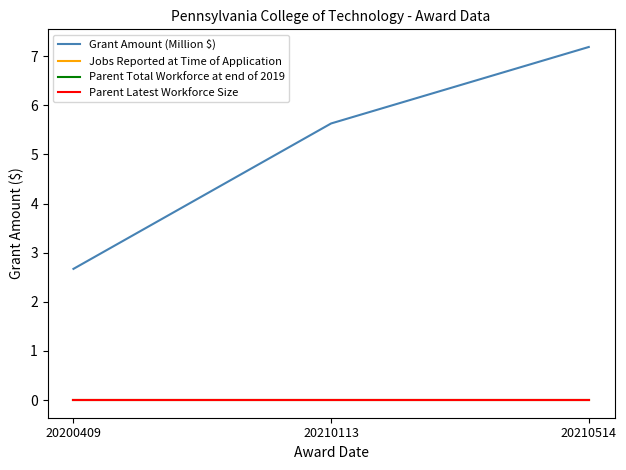

Which series has the largest range (max minus min)?

Grant Amount (Million $)